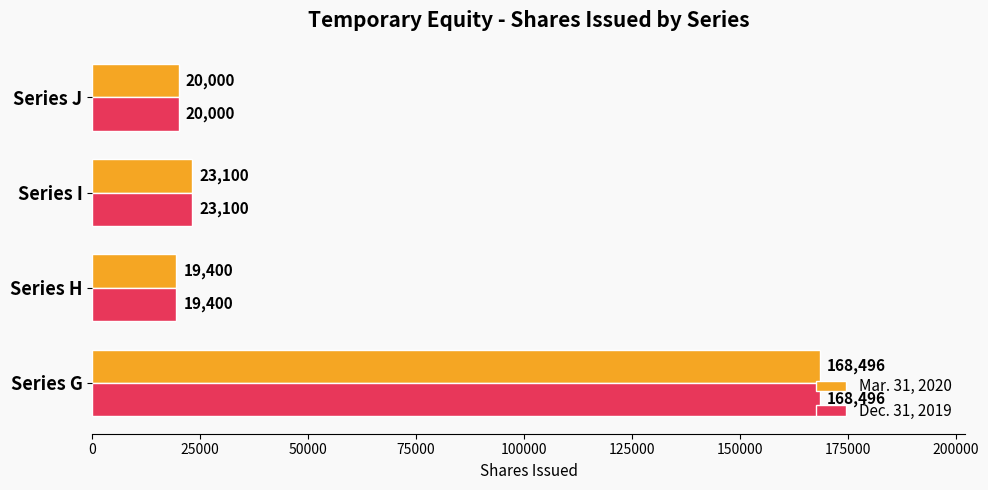

Where is Mar. 31, 2020 nearest to the value 93948?

Series I